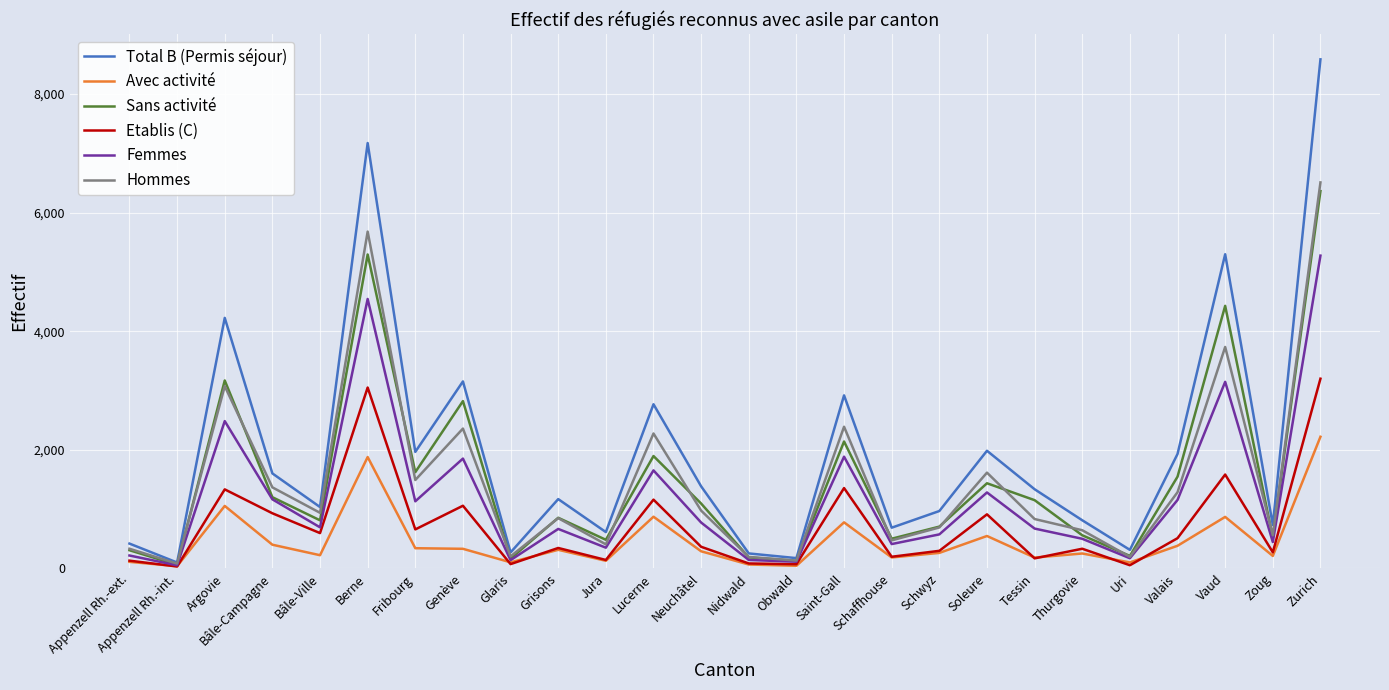

What is the difference between the second highest and minimum values in the Femmes series?

4491